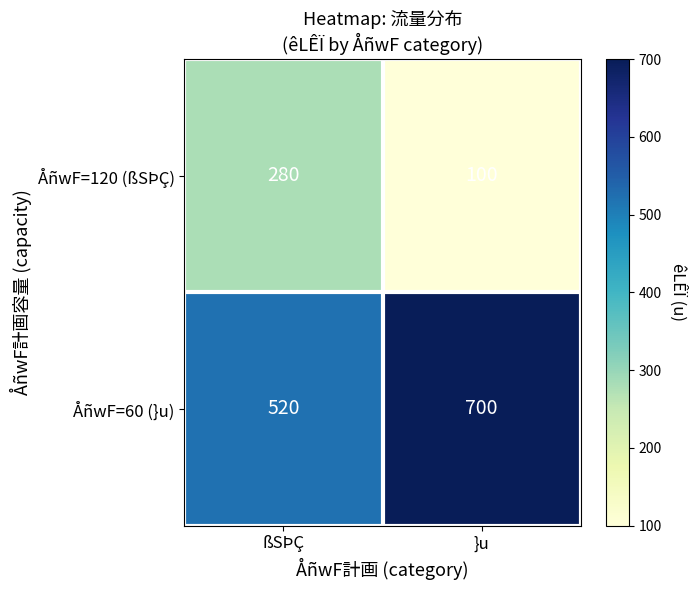

What is the greatest value displayed?

700